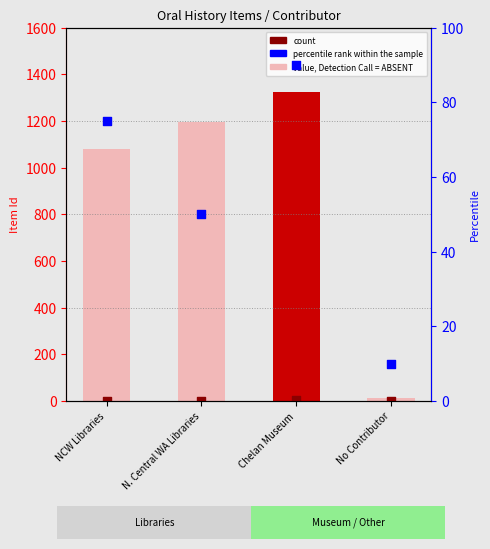

What is the total value across all series at No Contributor?

25